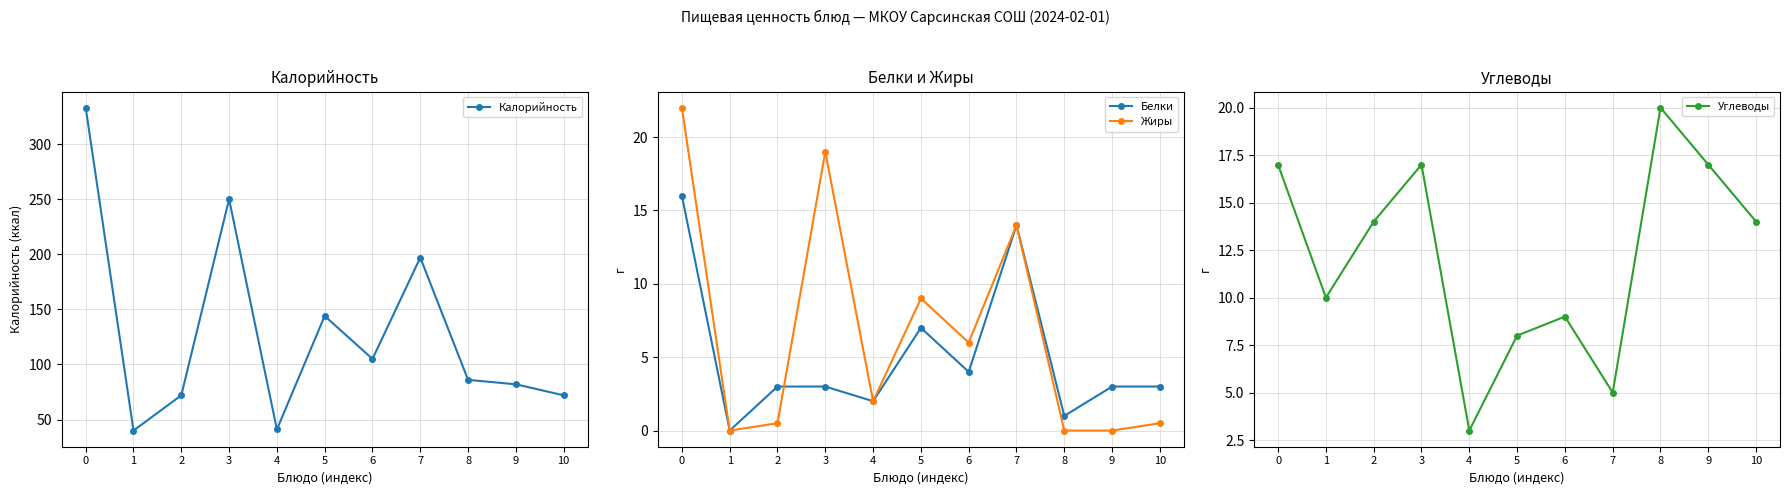

True or false: Белки and Жиры cross at least once.

True